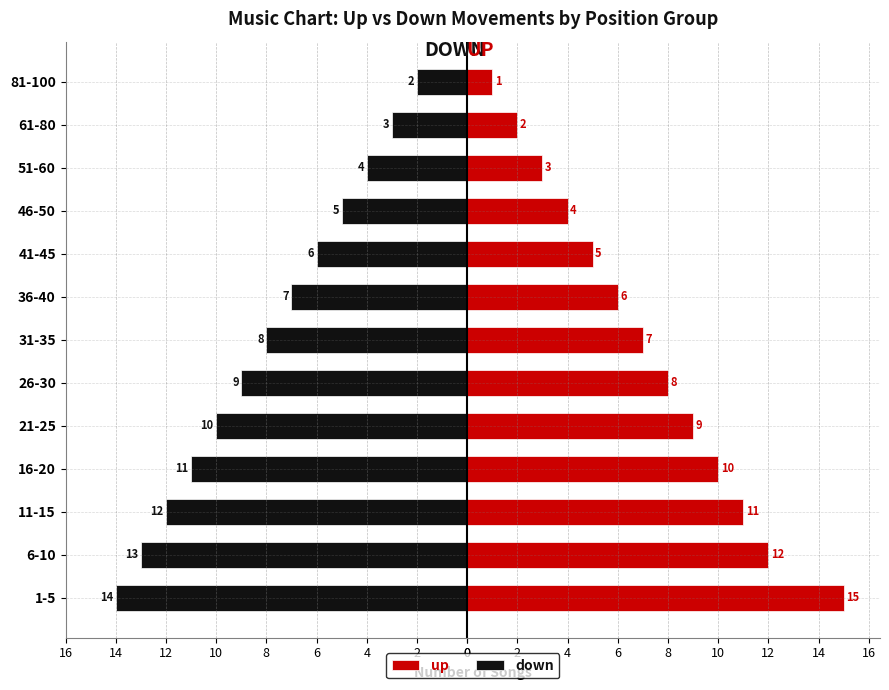

True or false: up has a value of 6 at 6-10.

False